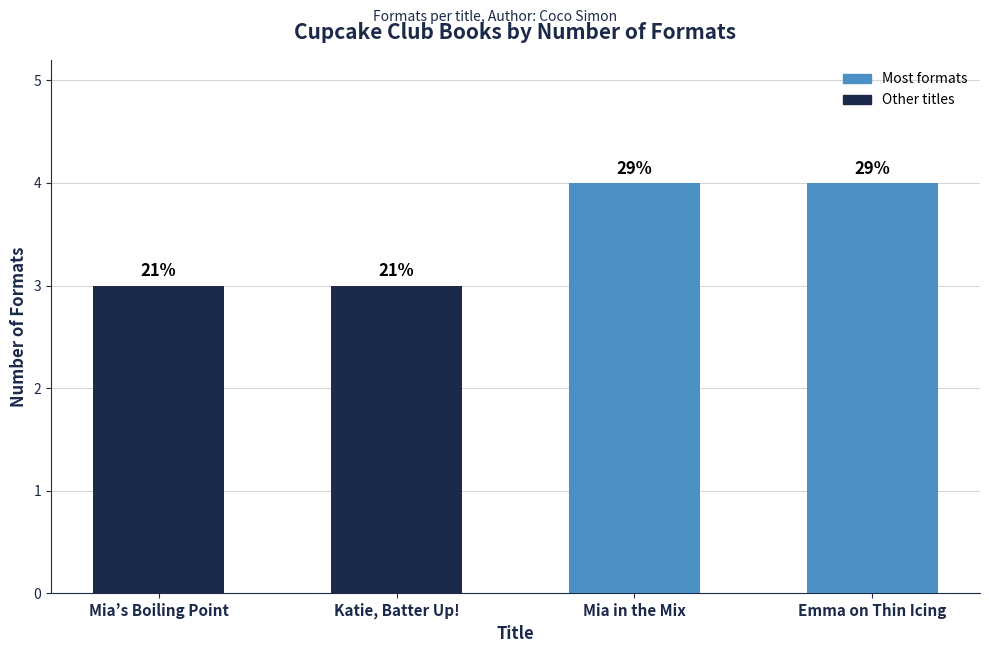

Which label corresponds to the largest value in the chart?

Mia in the Mix